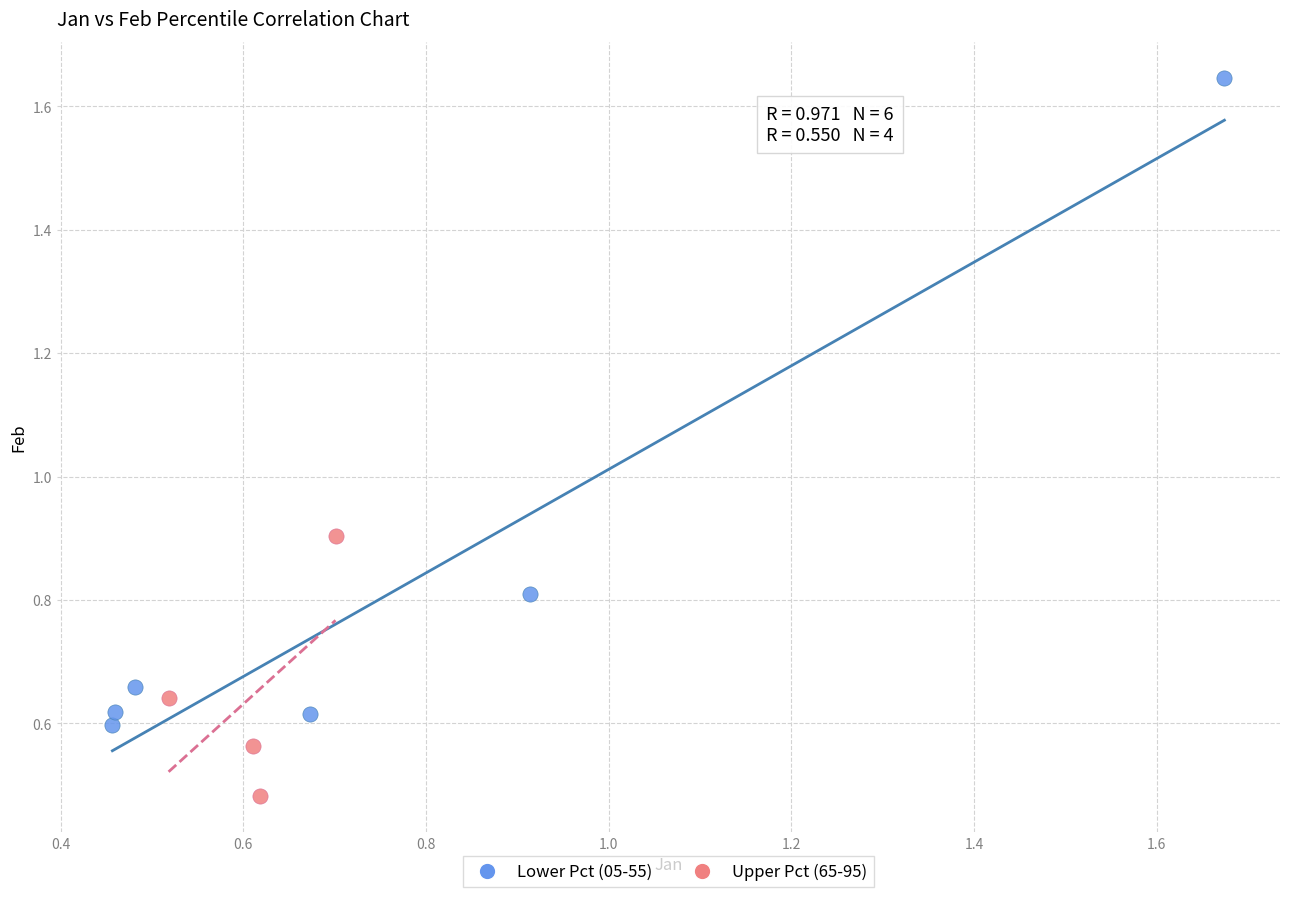

Which series reaches the maximum Y coordinate?

Lower Pct (05-55)